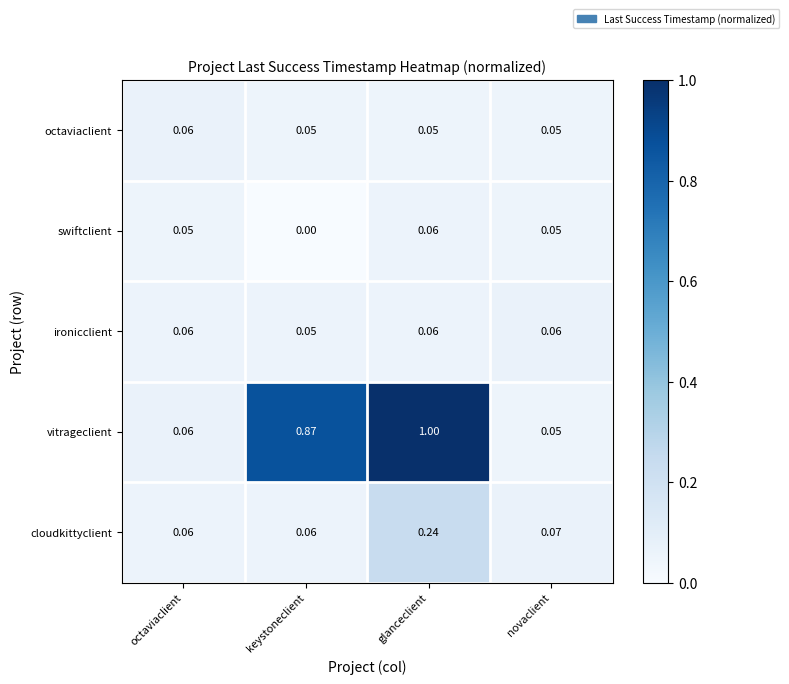

What is the total value across all series at novaclient?

0.3